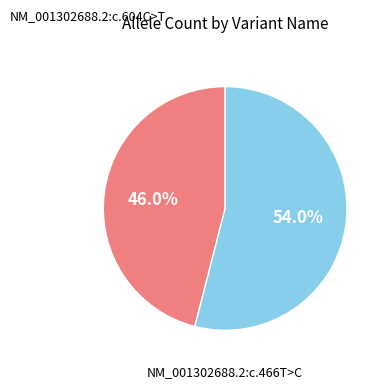

How many slices are in this pie chart?

2